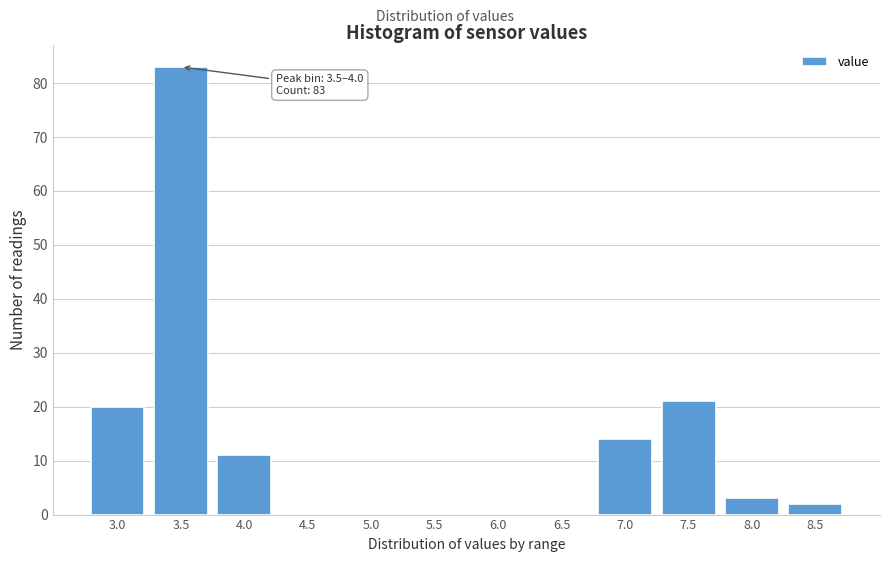

Reading left to right, transcribe all the data shown in this chart.

3.0=20	3.5=83	4.0=11	4.5=0	5.0=0	5.5=0	6.0=0	6.5=0	7.0=14	7.5=21	8.0=3	8.5=2